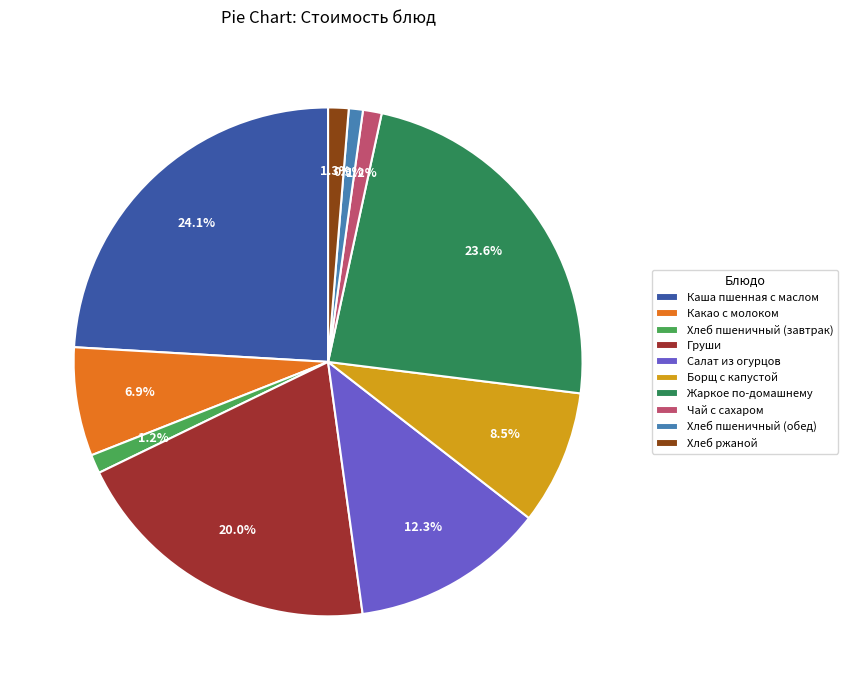

To the nearest percent, what percentage of the pie is Чай с сахаром?

1%